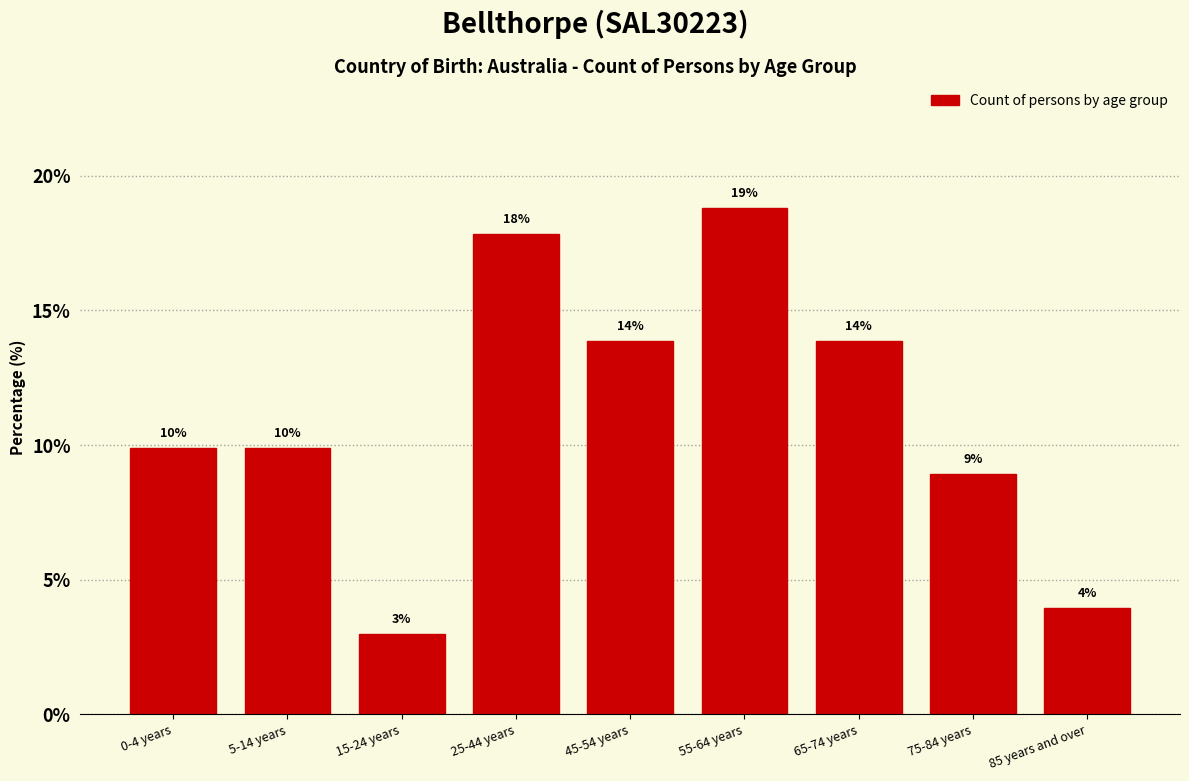

How many bars are there in total?

9